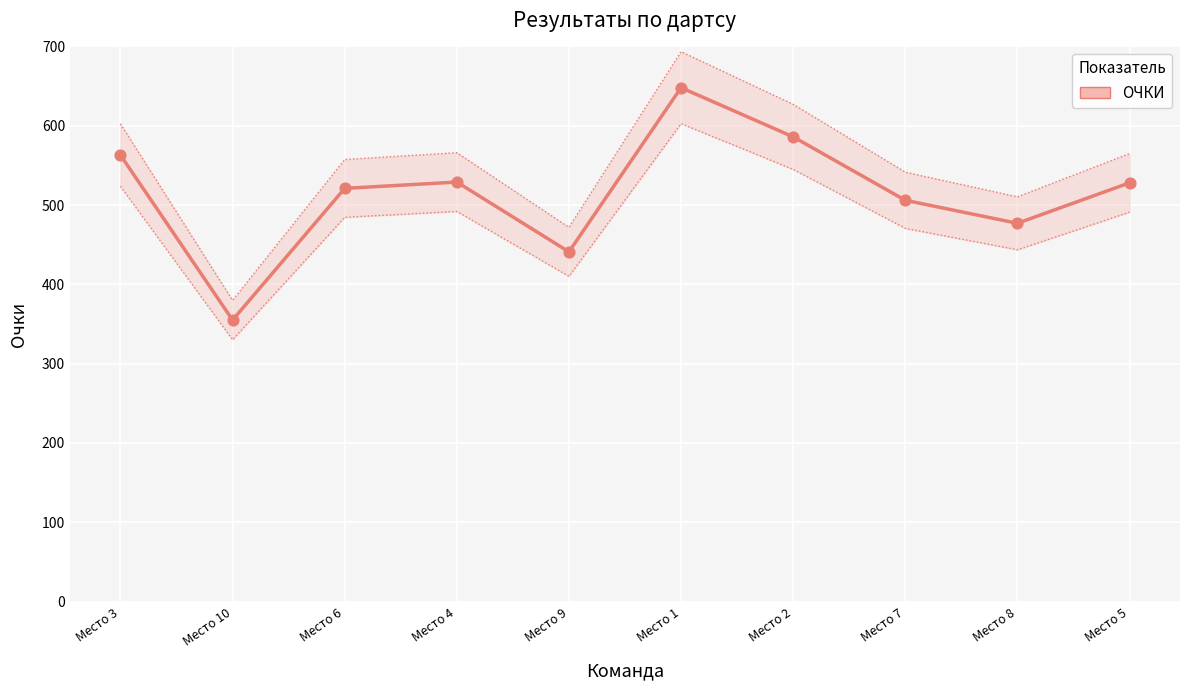

What is the change in value from Место 8 to Место 5?

+51